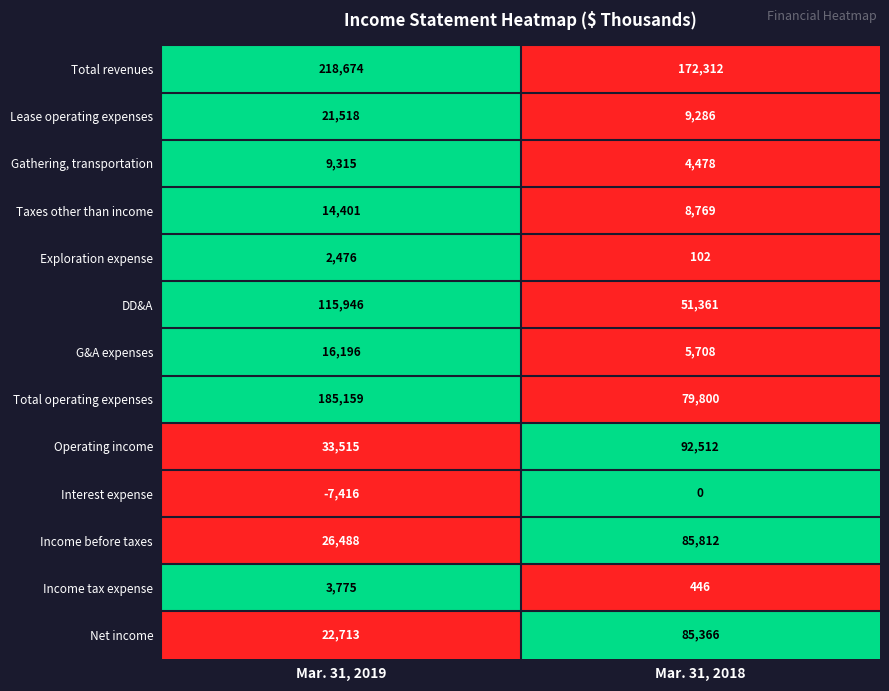

Where is Total operating expenses nearest to the value 132479?

Mar. 31, 2018